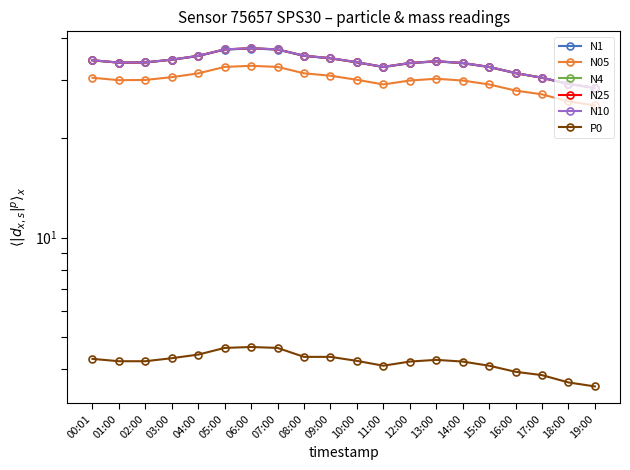

Rank the series at 19:00 from highest to lowest value.

N4, N10, N25, N1, N05, P0